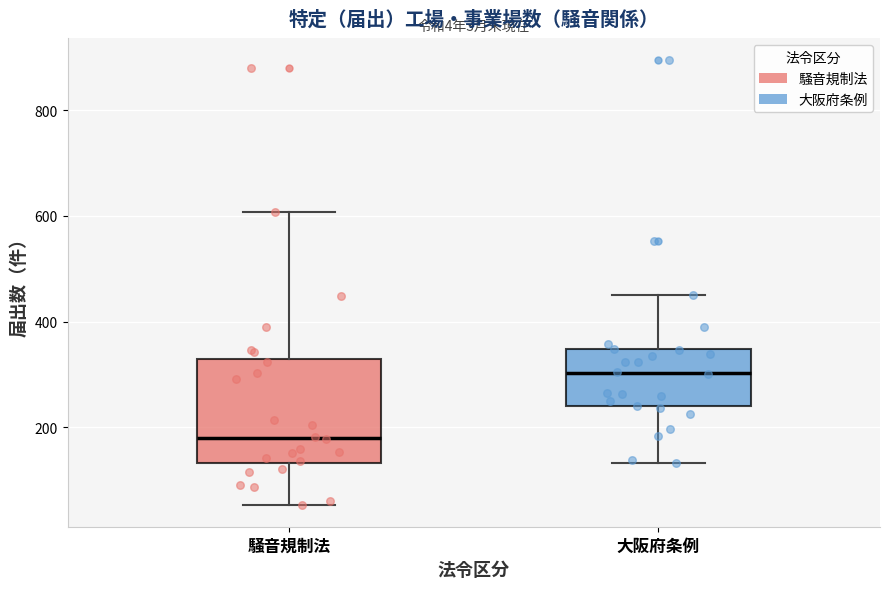

Reading left to right, read every box against the y-axis: the position of its median line, the range the box covers, and the ends of its whiskers. The values are not printed on the chart, so give them approximately, as read against the axis.

騒音規制法: median 180, box 140 to 320, whiskers 60 to 600
大阪府条例: median 300, box 240 to 340, whiskers 140 to 460